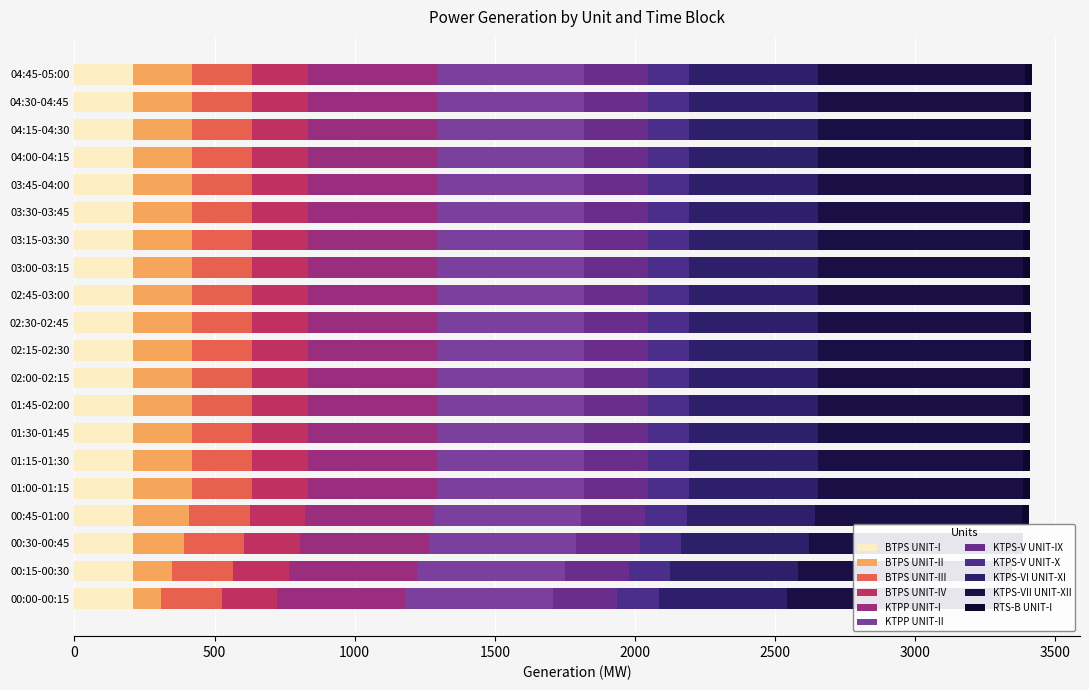

Which series has the largest range (max minus min)?

BTPS UNIT-II